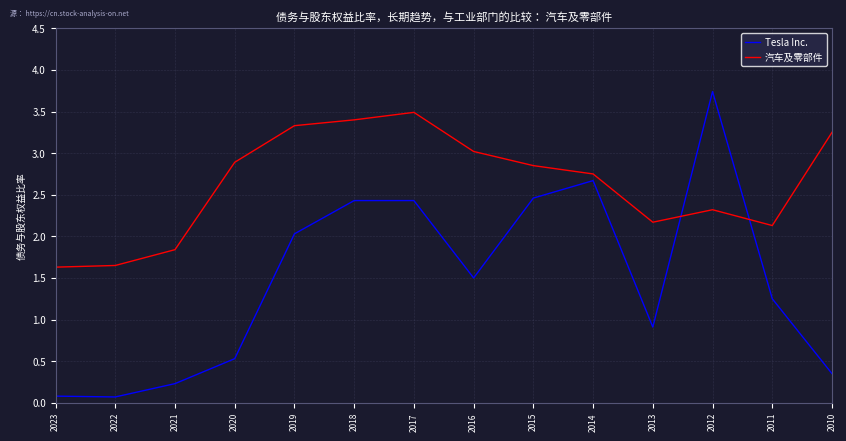

How many values in the Tesla Inc. series are below 1?

6